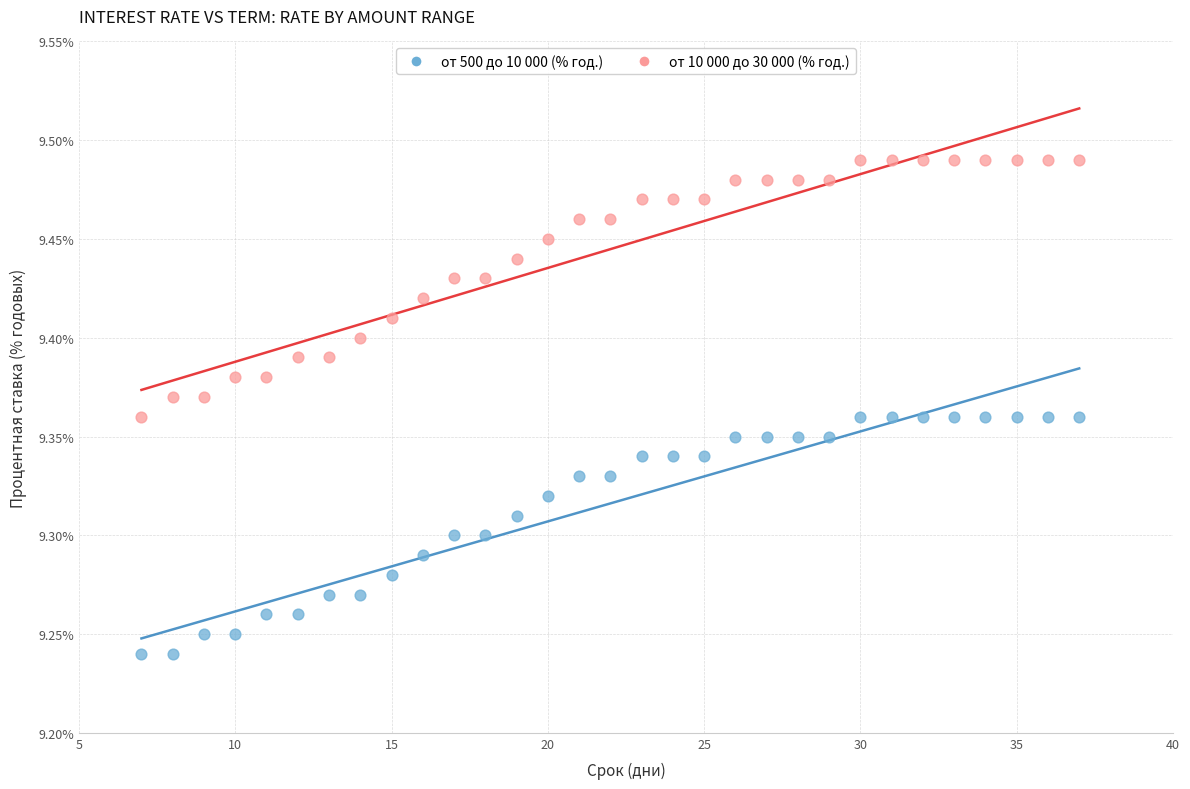

Across all data points, what is the range of X values (max minus min)?

30.0